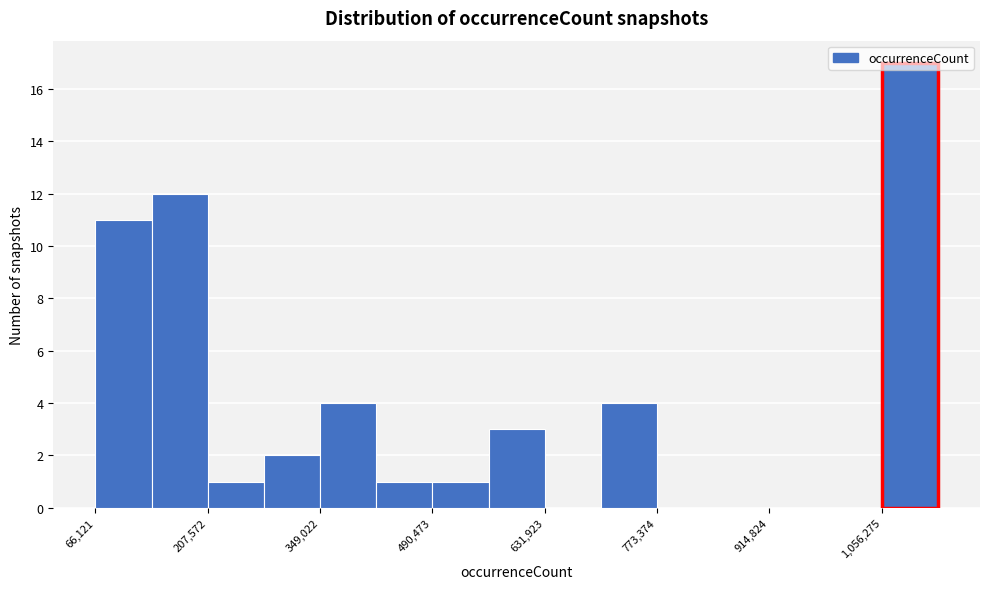

Around what value on the x-axis is the tallest bar? Give the approximate position of its centre, as read against the axis.

1100000